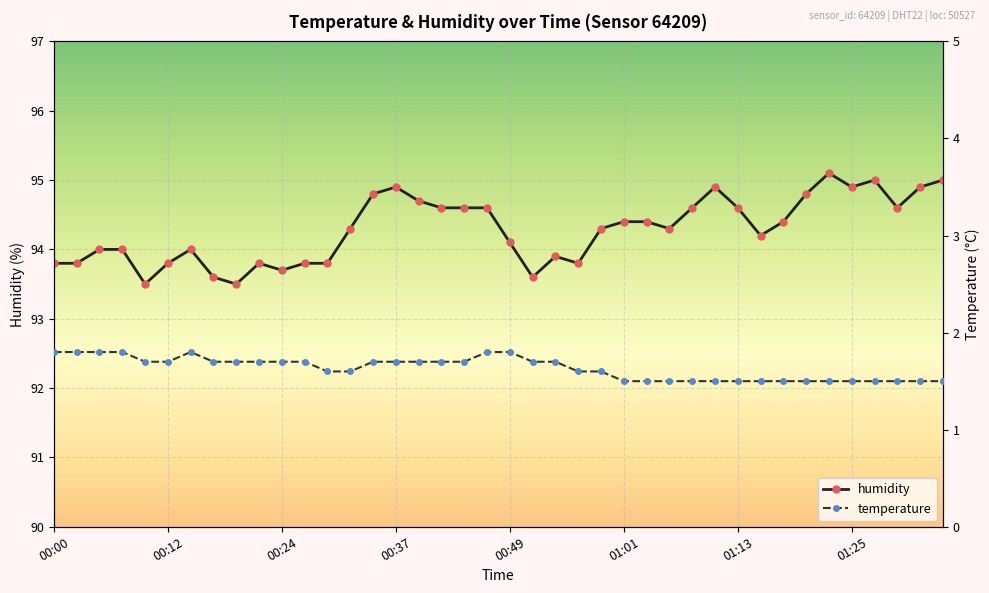

True or false: humidity has more than 0 interior local peaks.

True